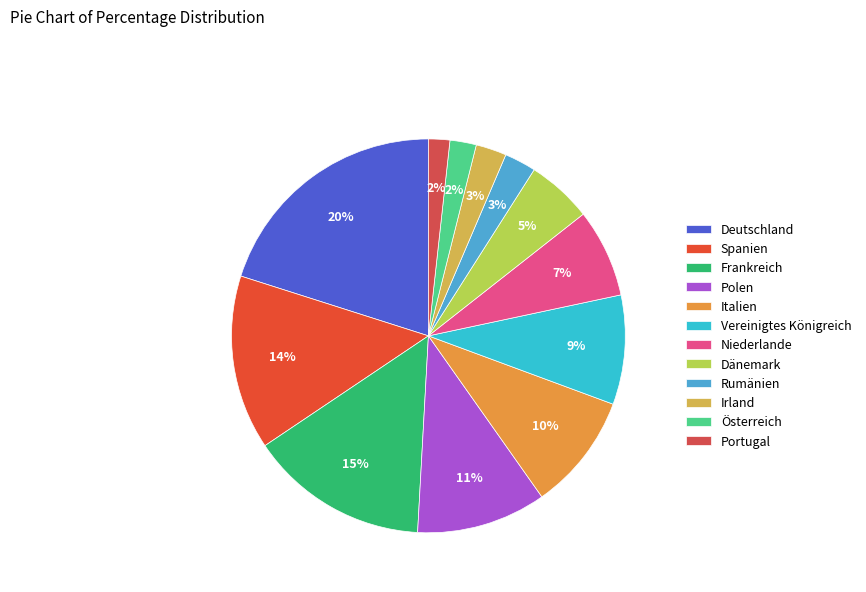

True or false: Portugal accounts for 2% of the total.

True